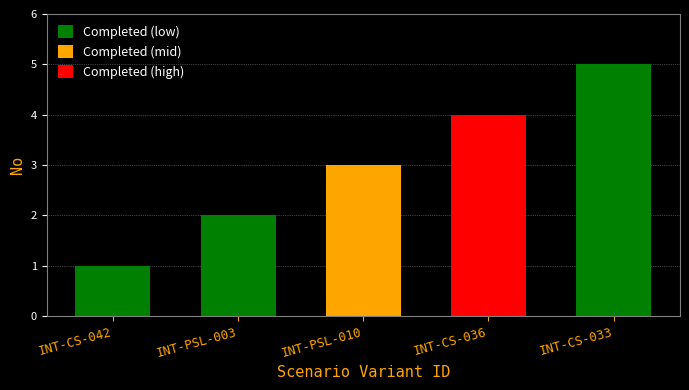

What is the difference between the second highest and second lowest values?

2